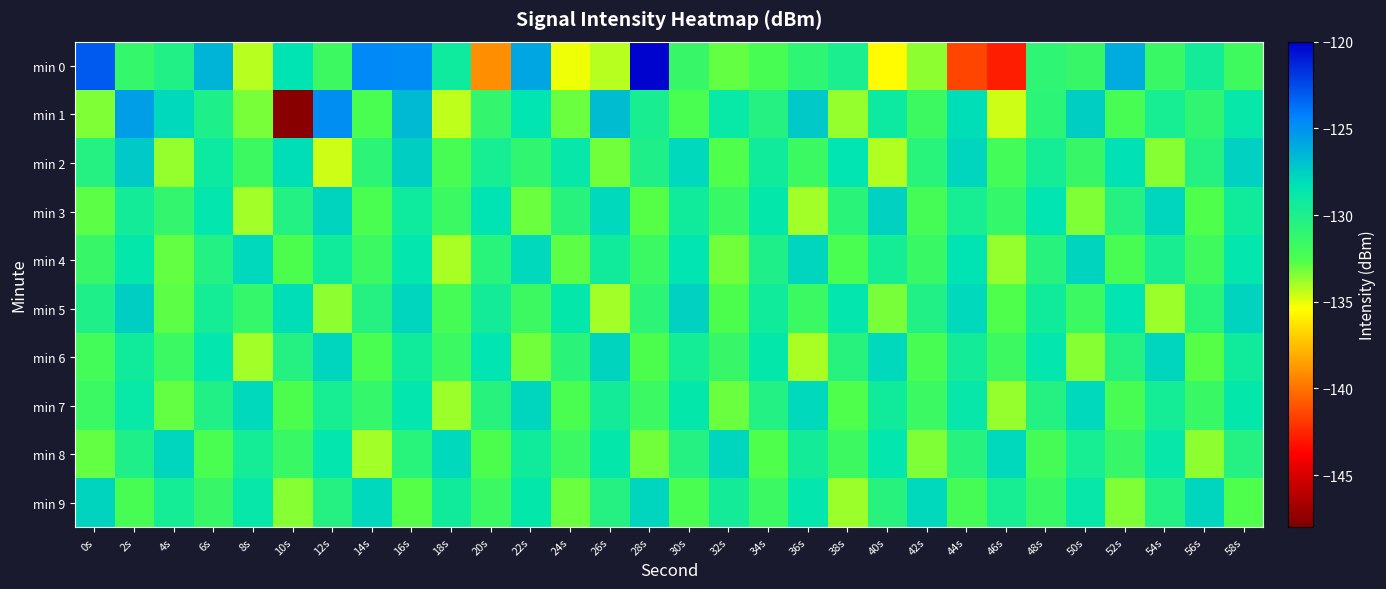

Reading left to right, what are all the values shown in this chart?

min 0: 0s=-123.0	2s=-131.3	4s=-130.3	6s=-126.4	8s=-134.2	10s=-128.3	12s=-131.7	14s=-124.6	16s=-124.7	18s=-129.3	20s=-139.1	22s=-125.9	24s=-135.2	26s=-134.3	28s=-120.2	30s=-131.4	32s=-133.0	34s=-132.4	36s=-131.0	38s=-129.9	40s=-135.5	42s=-133.6	44s=-141.4	46s=-142.8	48s=-130.9	50s=-131.4	52s=-126.0	54s=-131.5	56s=-129.5	58s=-131.8
min 1: 0s=-133.5	2s=-125.5	4s=-127.9	6s=-130.1	8s=-133.2	10s=-147.6	12s=-124.9	14s=-132.4	16s=-126.6	18s=-134.4	20s=-131.2	22s=-128.5	24s=-133.1	26s=-126.7	28s=-129.8	30s=-132.4	32s=-128.9	34s=-130.5	36s=-127.3	38s=-133.7	40s=-129.1	42s=-131.8	44s=-128.2	46s=-134.6	48s=-130.9	50s=-127.5	52s=-132.3	54s=-129.7	56s=-131.1	58s=-128.8
min 2: 0s=-130.5	2s=-127.3	4s=-133.7	6s=-129.1	8s=-131.8	10s=-128.2	12s=-134.6	14s=-130.9	16s=-127.5	18s=-132.3	20s=-129.7	22s=-131.1	24s=-128.8	26s=-133.2	28s=-130.1	30s=-127.9	32s=-132.6	34s=-129.4	36s=-131.7	38s=-128.5	40s=-134.2	42s=-130.7	44s=-127.8	46s=-132.1	48s=-129.6	50s=-131.4	52s=-128.3	54s=-133.5	56s=-130.4	58s=-127.6
min 3: 0s=-132.8	2s=-129.5	4s=-131.2	6s=-128.6	8s=-133.9	10s=-130.3	12s=-127.7	14s=-132.4	16s=-129.2	18s=-131.6	20s=-128.4	22s=-133.1	24s=-130.6	26s=-127.9	28s=-132.7	30s=-129.3	32s=-131.5	34s=-128.7	36s=-134.0	38s=-130.8	40s=-127.6	42s=-132.2	44s=-129.7	46s=-131.3	48s=-128.5	50s=-133.4	52s=-130.5	54s=-127.8	56s=-132.6	58s=-129.4
min 4: 0s=-131.4	2s=-128.7	4s=-133.0	6s=-130.3	8s=-127.9	10s=-132.5	12s=-129.3	14s=-131.7	16s=-128.6	18s=-134.1	20s=-130.7	22s=-127.9	24s=-132.8	26s=-129.4	28s=-131.6	30s=-128.5	32s=-133.2	34s=-130.1	36s=-127.8	38s=-132.4	40s=-129.6	42s=-131.5	44s=-128.4	46s=-133.7	48s=-130.6	50s=-127.7	52s=-132.3	54s=-129.8	56s=-131.9	58s=-128.6
min 5: 0s=-130.1	2s=-127.5	4s=-132.9	6s=-129.6	8s=-131.3	10s=-128.2	12s=-133.6	14s=-130.4	16s=-127.8	18s=-132.2	20s=-129.5	22s=-131.8	24s=-128.7	26s=-134.0	28s=-130.9	30s=-127.6	32s=-132.5	34s=-129.3	36s=-131.7	38s=-128.6	40s=-133.3	42s=-130.2	44s=-127.9	46s=-132.6	48s=-129.4	50s=-131.6	52s=-128.5	54s=-133.8	56s=-130.7	58s=-127.7
min 6: 0s=-132.1	2s=-129.4	4s=-131.7	6s=-128.6	8s=-133.9	10s=-130.5	12s=-127.8	14s=-132.4	16s=-129.3	18s=-131.6	20s=-128.5	22s=-133.2	24s=-130.8	26s=-127.7	28s=-132.5	30s=-129.6	32s=-131.4	34s=-128.7	36s=-134.1	38s=-130.6	40s=-127.9	42s=-132.3	44s=-129.5	46s=-131.8	48s=-128.6	50s=-133.5	52s=-130.4	54s=-127.8	56s=-132.7	58s=-129.3
min 7: 0s=-131.6	2s=-128.9	4s=-133.0	6s=-130.2	8s=-127.9	10s=-132.5	12s=-129.7	14s=-131.3	16s=-128.6	18s=-133.8	20s=-130.6	22s=-127.8	24s=-132.4	26s=-129.5	28s=-131.7	30s=-128.7	32s=-133.1	34s=-130.3	36s=-127.9	38s=-132.6	40s=-129.4	42s=-131.6	44s=-128.8	46s=-133.7	48s=-130.5	50s=-127.9	52s=-132.3	54s=-129.6	56s=-131.5	58s=-128.7
min 8: 0s=-133.0	2s=-130.1	4s=-127.8	6s=-132.4	8s=-129.6	10s=-131.5	12s=-128.6	14s=-133.9	16s=-130.7	18s=-127.9	20s=-132.5	22s=-129.4	24s=-131.7	26s=-128.7	28s=-133.2	30s=-130.4	32s=-127.8	34s=-132.6	36s=-129.5	38s=-131.8	40s=-128.6	42s=-133.4	44s=-130.6	46s=-127.9	48s=-132.2	50s=-129.7	52s=-131.4	54s=-128.8	56s=-133.6	58s=-130.5
min 9: 0s=-127.7	2s=-132.3	4s=-129.6	6s=-131.4	8s=-128.8	10s=-133.5	12s=-130.4	14s=-127.9	16s=-132.7	18s=-129.3	20s=-131.6	22s=-128.7	24s=-133.1	26s=-130.5	28s=-127.8	30s=-132.4	32s=-129.5	34s=-131.7	36s=-128.6	38s=-133.8	40s=-130.6	42s=-127.9	44s=-132.2	46s=-129.7	48s=-131.5	50s=-128.8	52s=-133.4	54s=-130.3	56s=-127.8	58s=-132.6